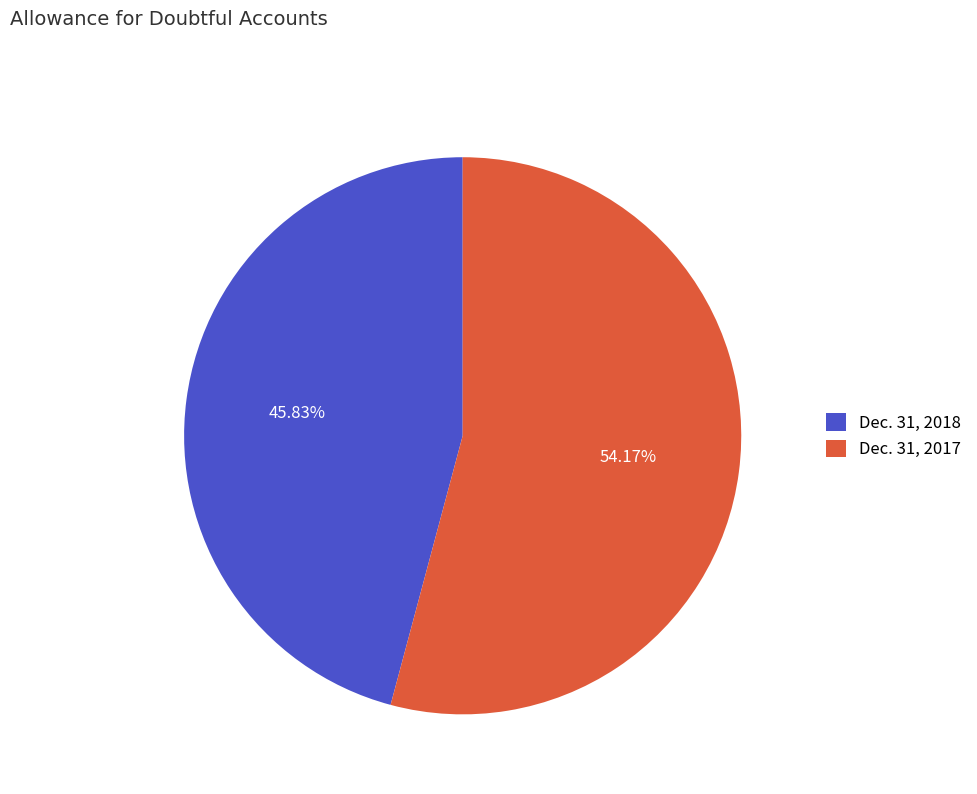

To the nearest percent, what is the average slice percentage?

50%